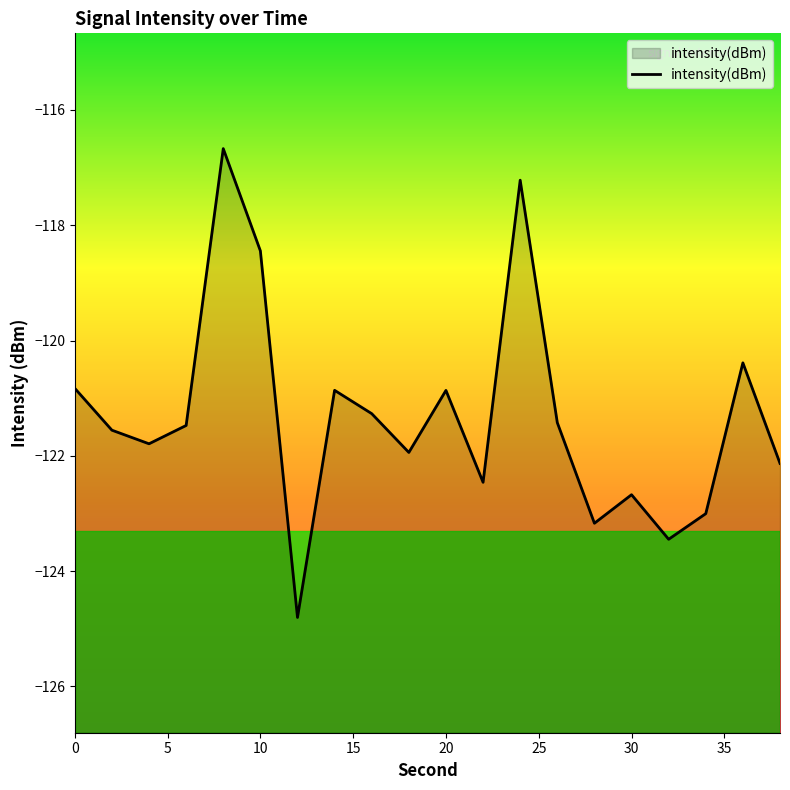

What is the smallest value displayed?

-124.8